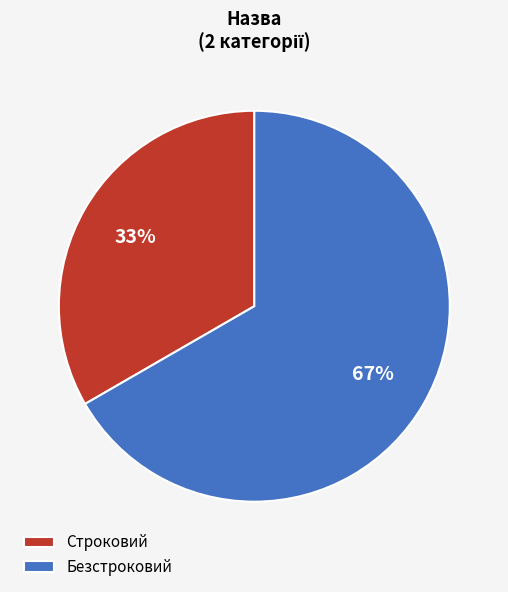

Which slice is the smallest?

Строковий